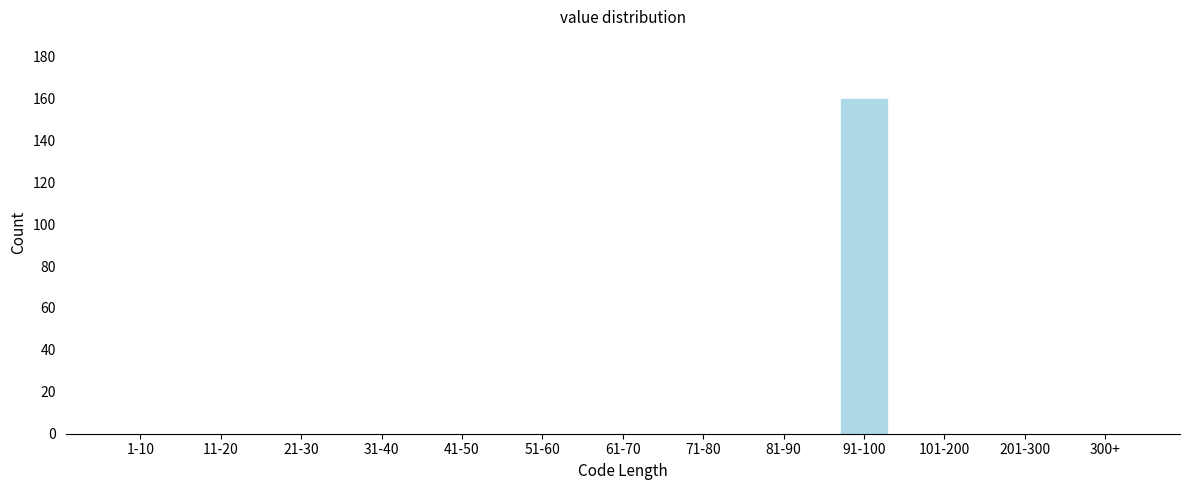

Reading right to left, what are all the values shown in this chart?

300+=0	201-300=0	101-200=0	91-100=160	81-90=0	71-80=0	61-70=0	51-60=0	41-50=0	31-40=0	21-30=0	11-20=0	1-10=0